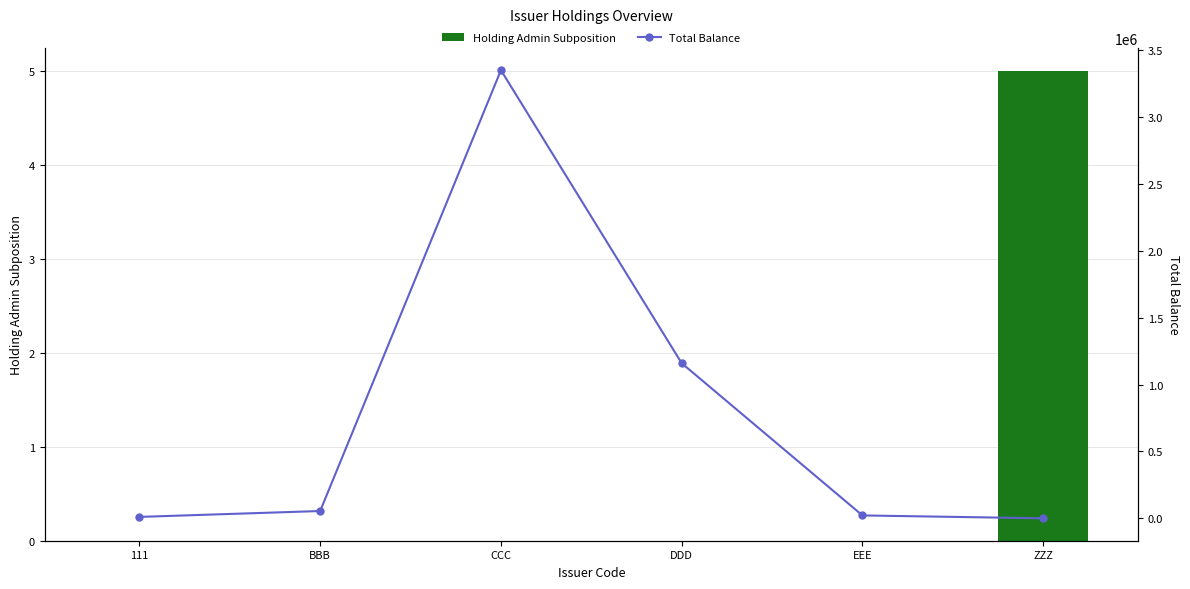

At how many categories does at least one series exceed 2703971?

1